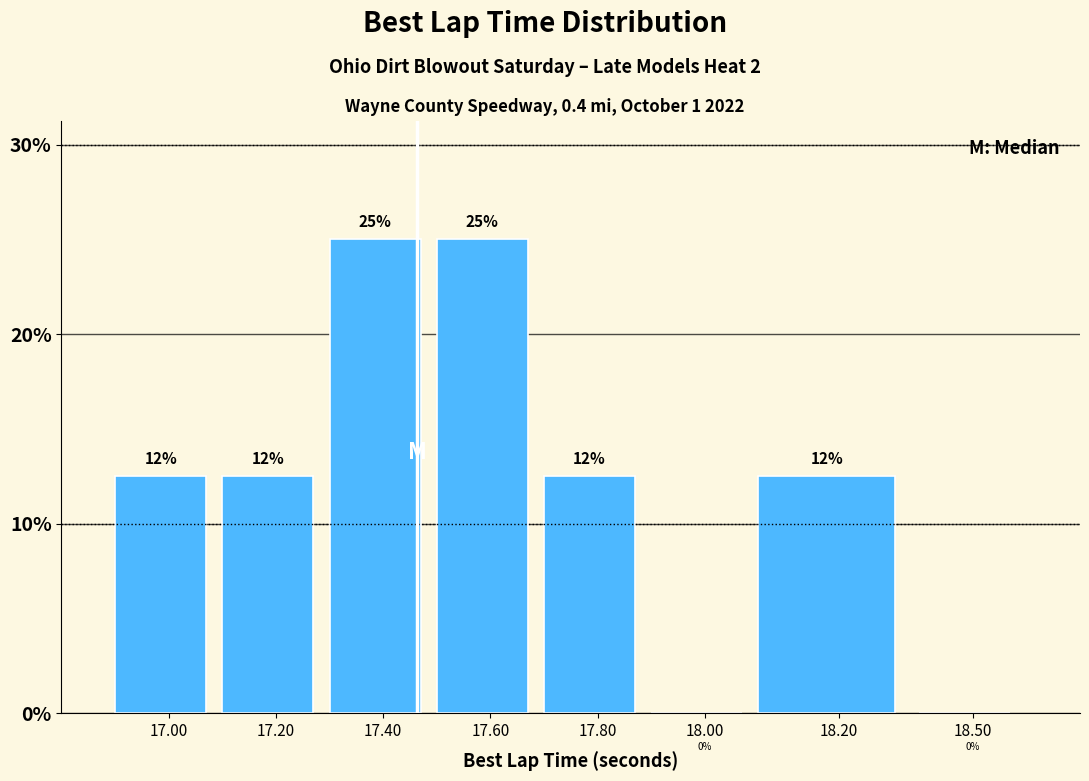

True or false: the data shows 0.0 at 18.00.

True